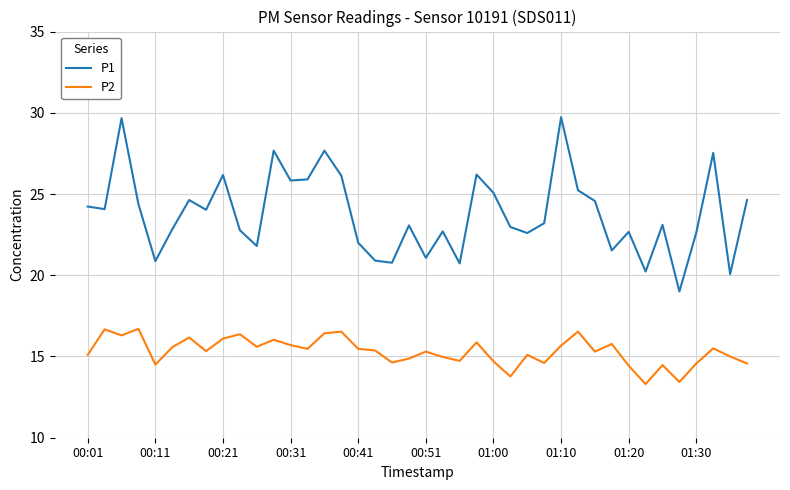

True or false: P1 and P2 intersect in this chart.

False